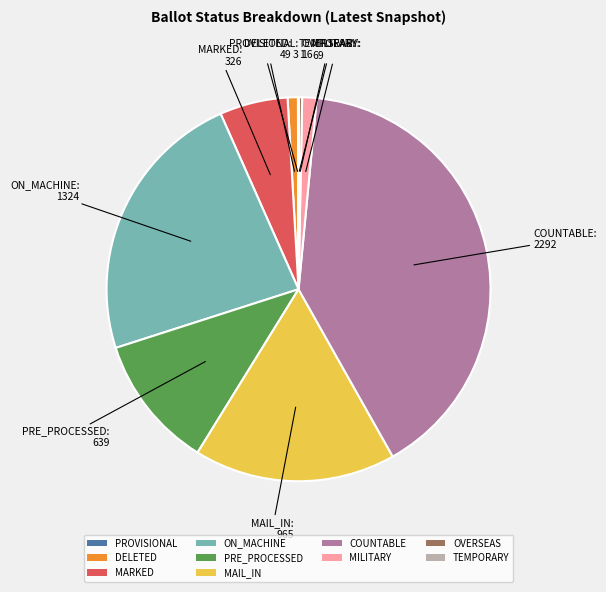

Does PRE_PROCESSED represent more than half of the total?

No